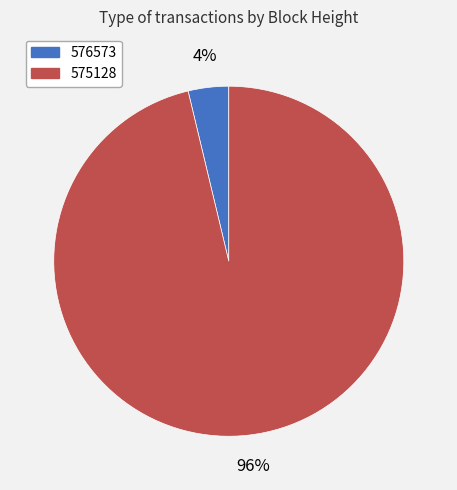

Rank the categories by value from lowest to highest.

576573, 575128